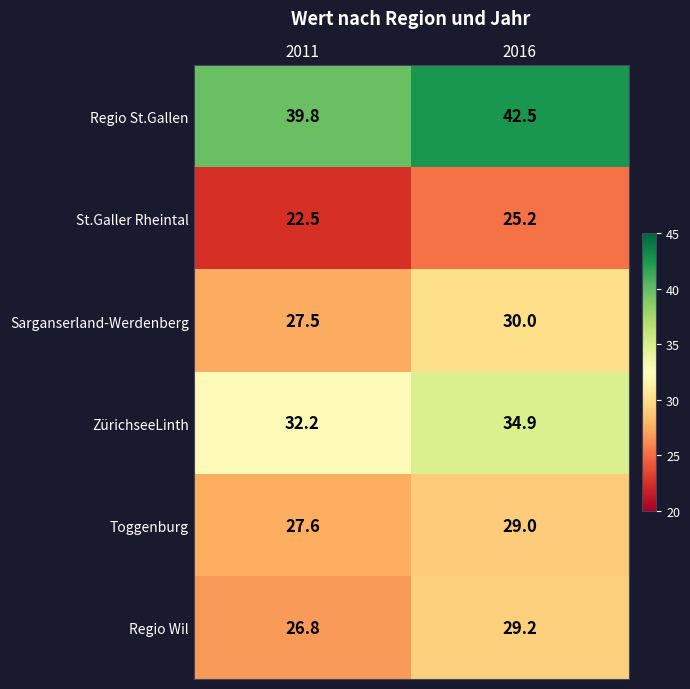

List the labels in order of Toggenburg value, largest first.

2016, 2011